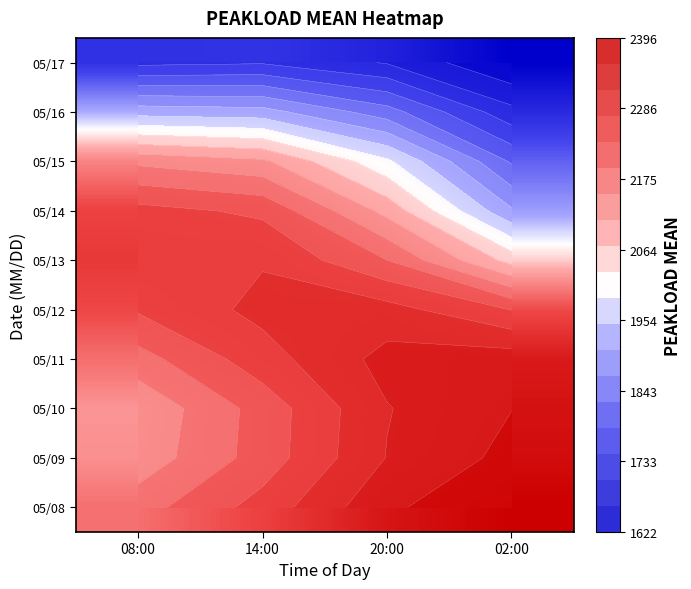

How many data points does each series have?

4